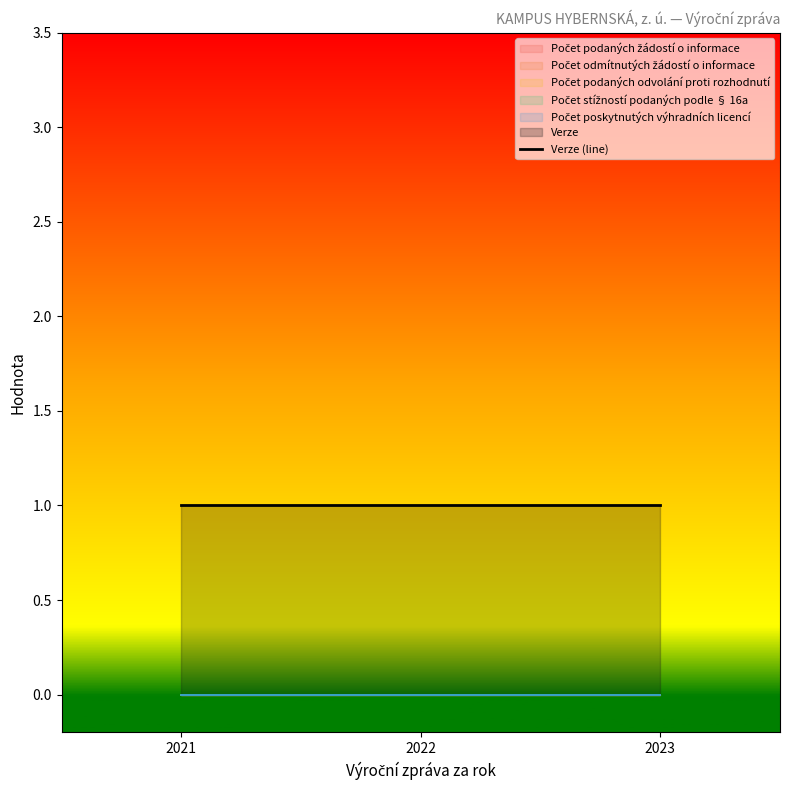

At which category is the sum across all series the highest?

2021